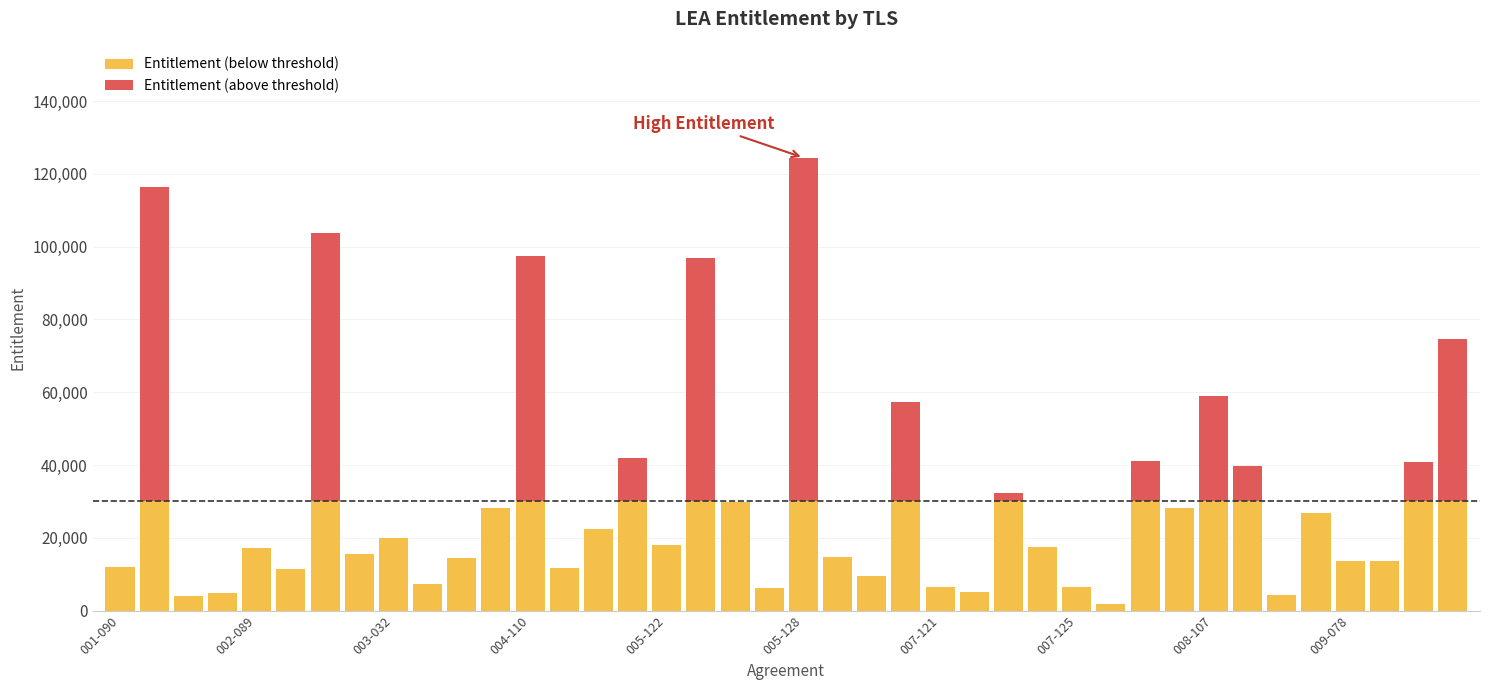

How many categories are shown in the chart?

40